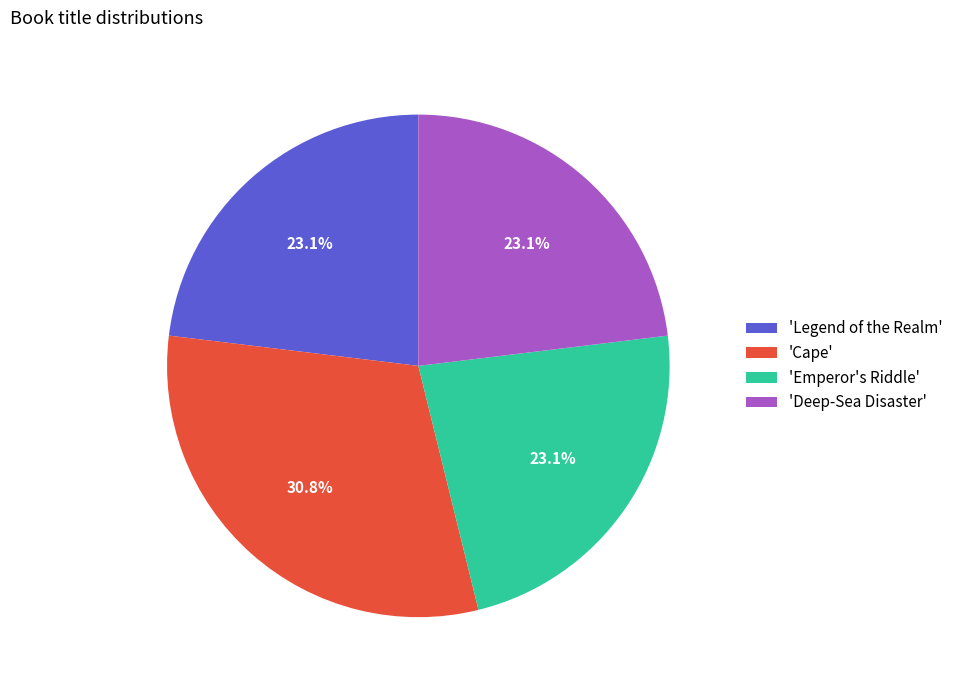

Approximately how many times larger is the value at 'Cape' compared to 'Deep-Sea Disaster'?

1.3